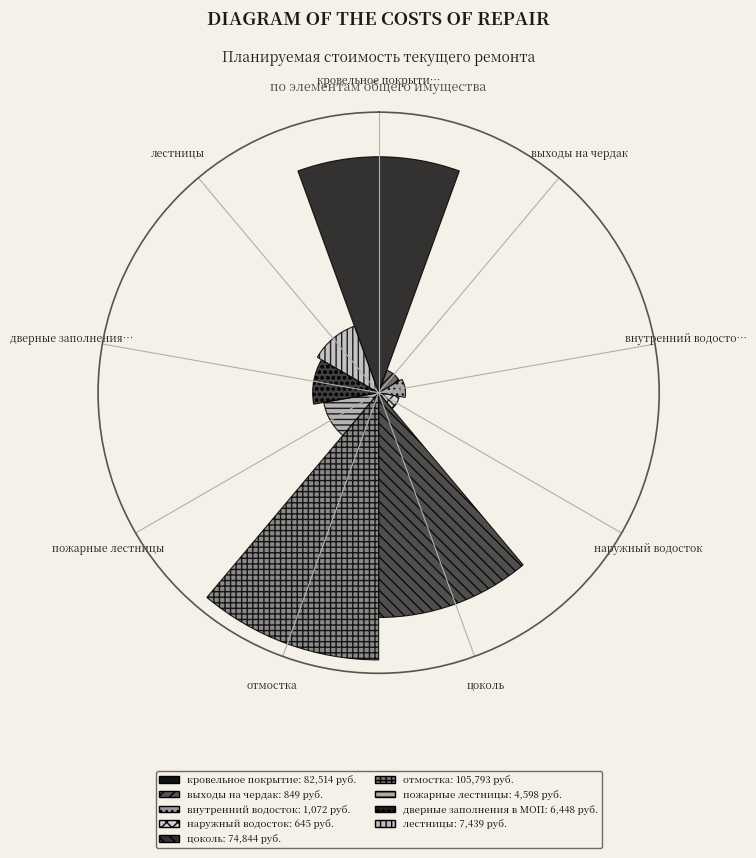

Which category has the smallest portion of the pie?

наружный водосток